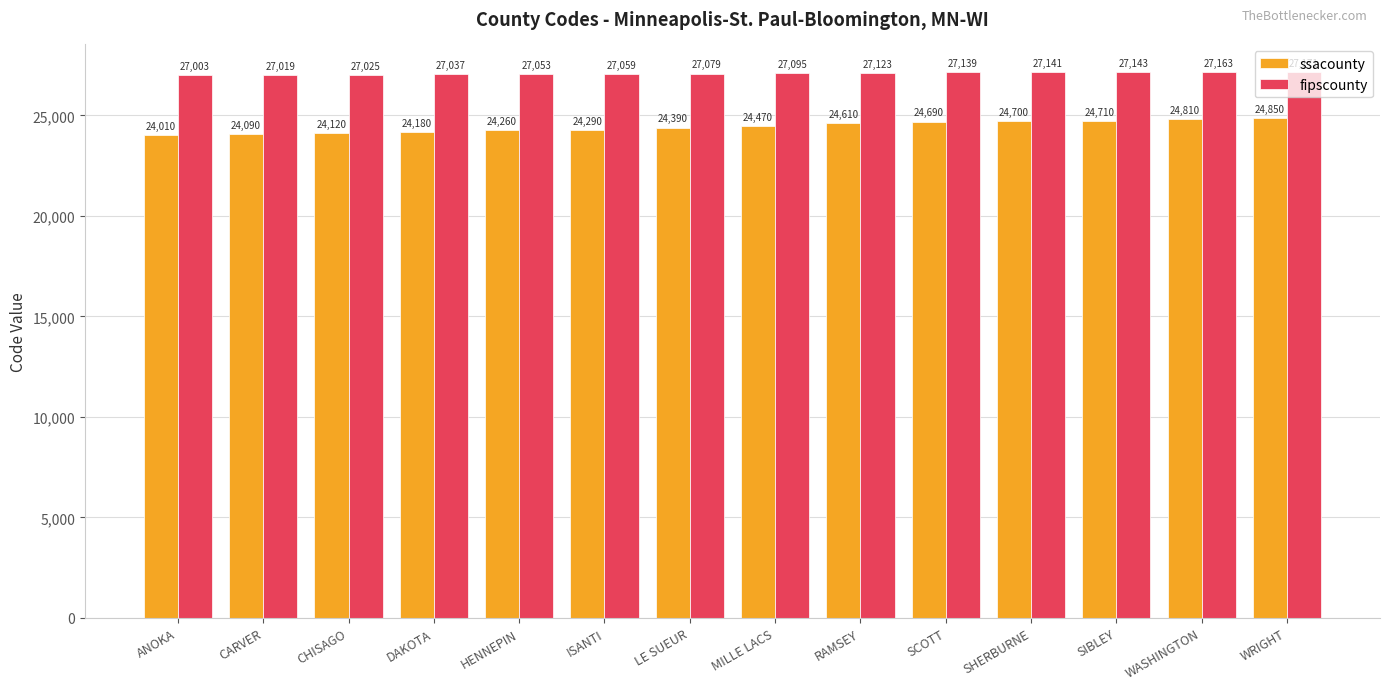

What is the difference between the ssacounty values at MILLE LACS and WRIGHT?

380